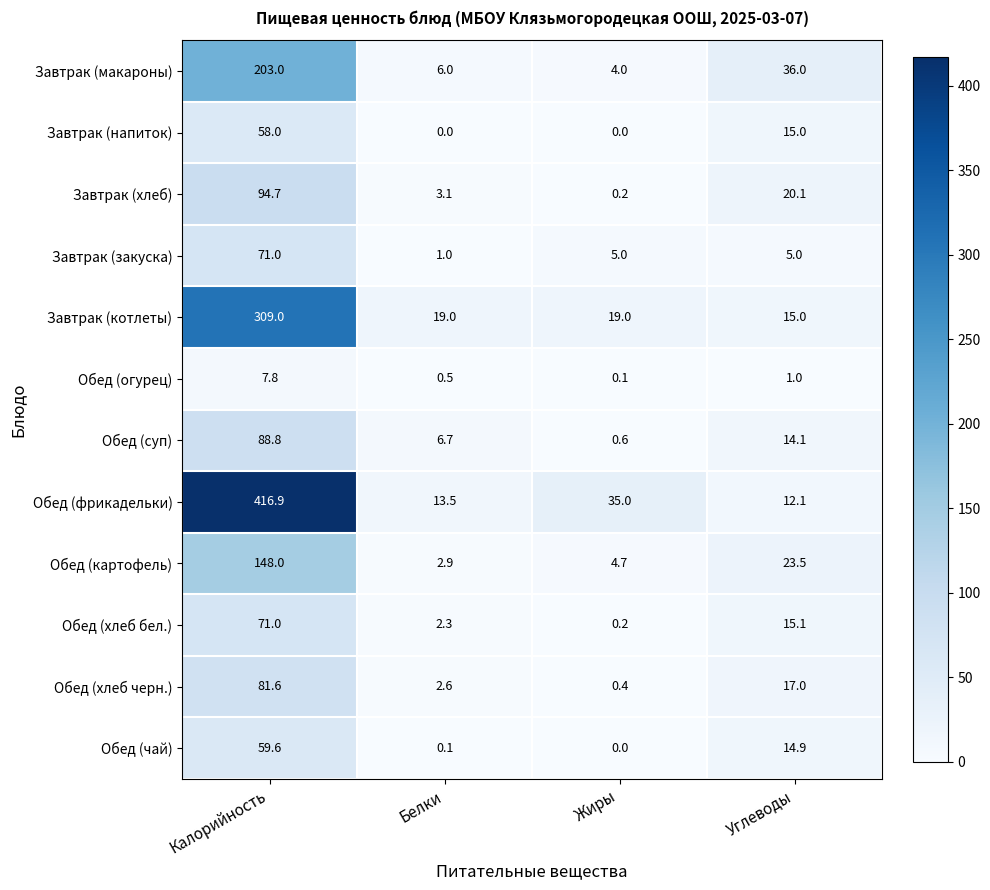

At which label does Обед (огурец) first exceed 1?

Калорийность